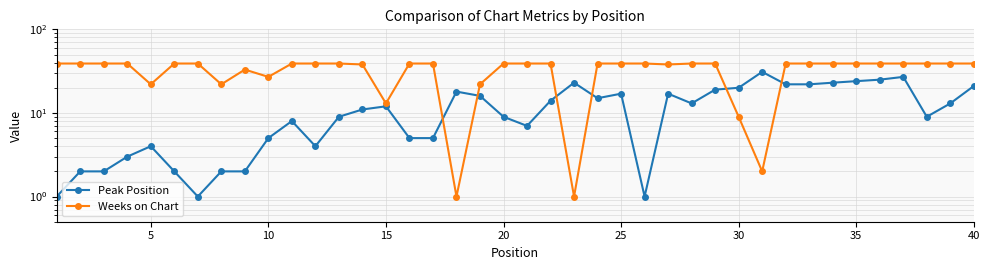

How many lines are shown in the chart?

2